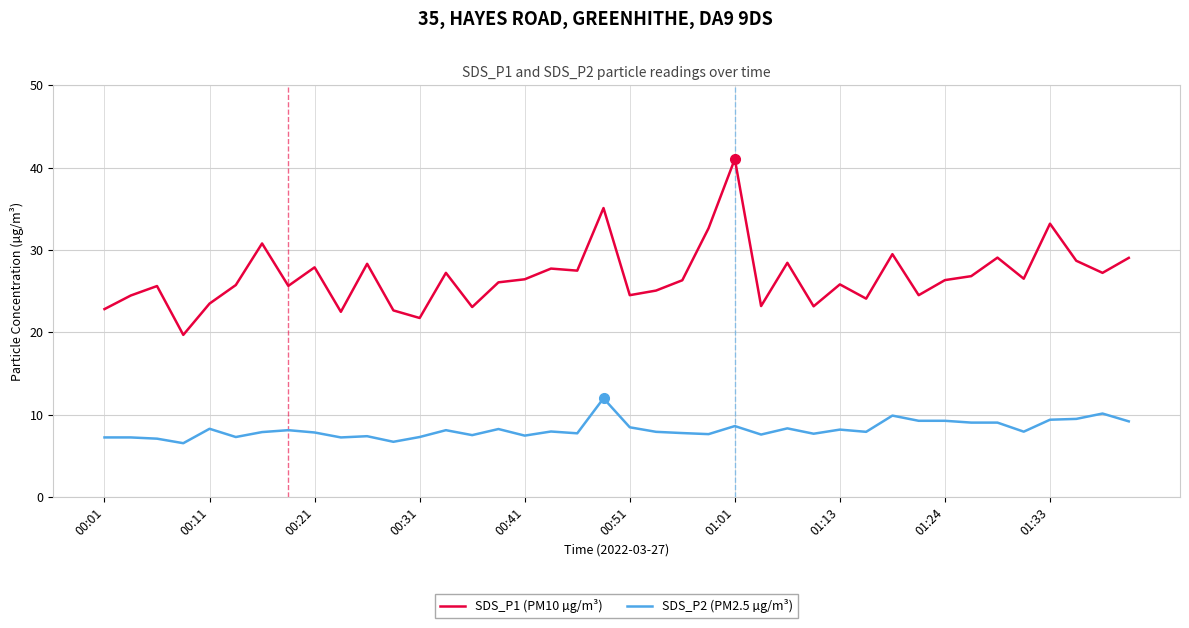

List the series in order of their overall mean, lowest first.

SDS_P2 (PM2.5 µg/m³), SDS_P1 (PM10 µg/m³)